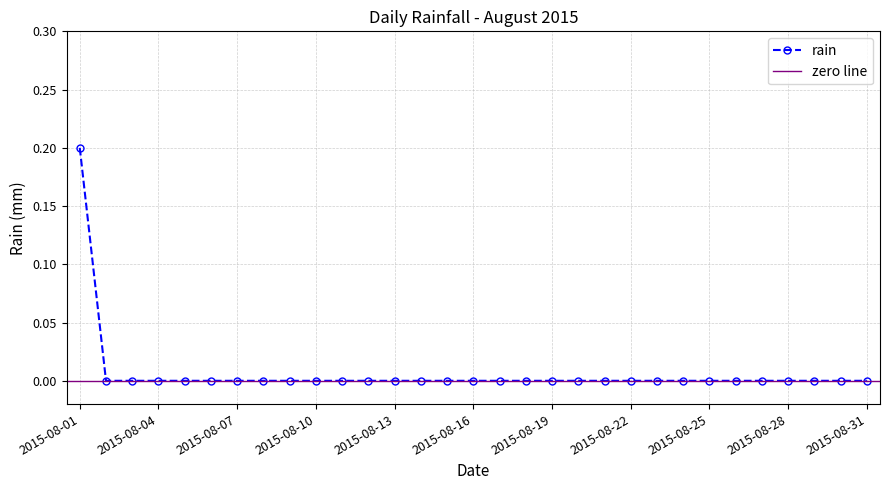

The rain series shows 0.0 at 2015-08-10. True or false?

True